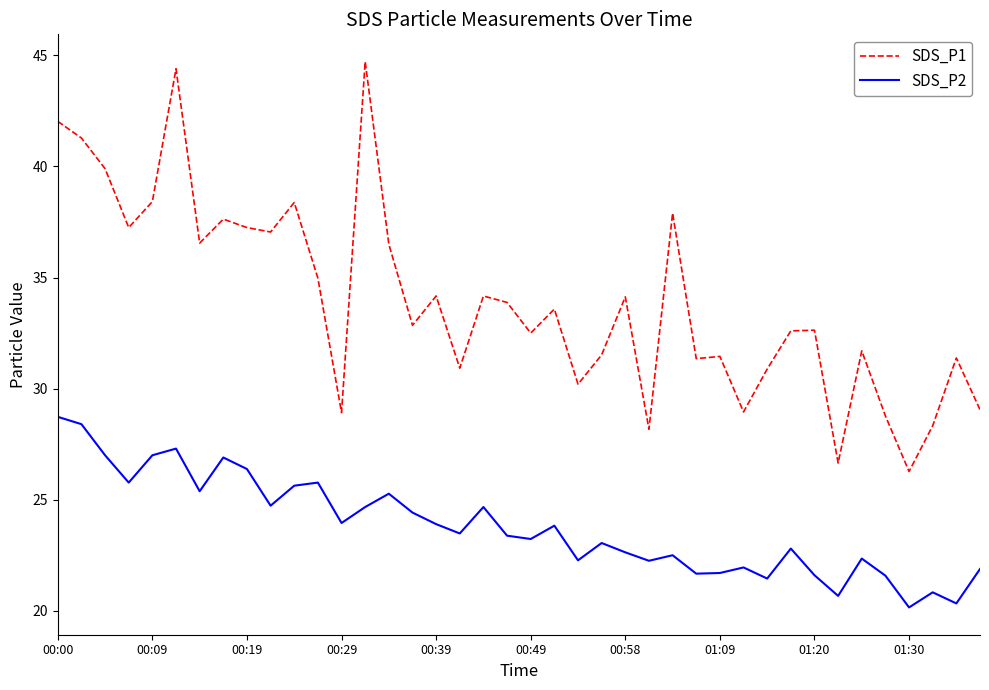

Which series has the largest range (max minus min)?

SDS_P1